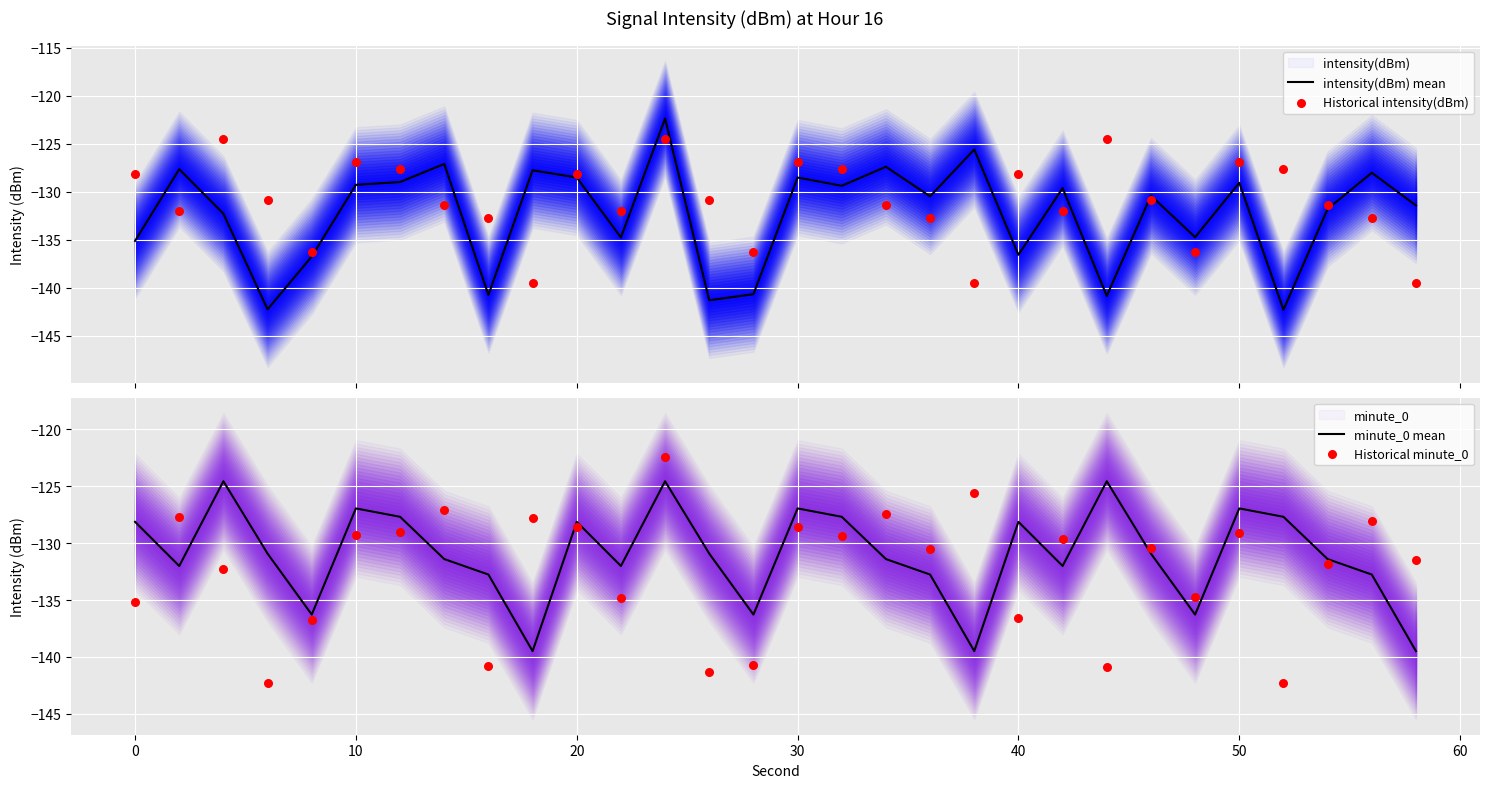

What is the maximum value for intensity(dBm) mean?

-122.4